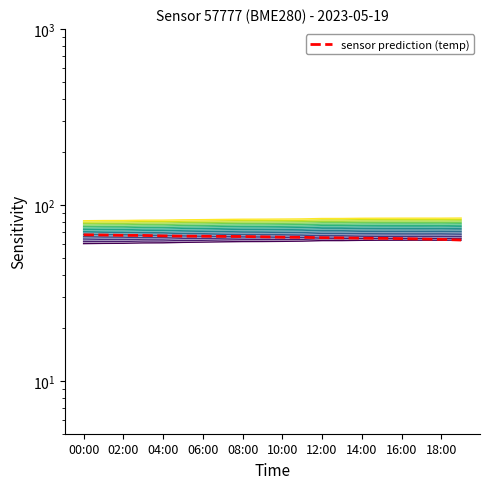

The value of temperature at 02:00 is 67.1. True or false?

True